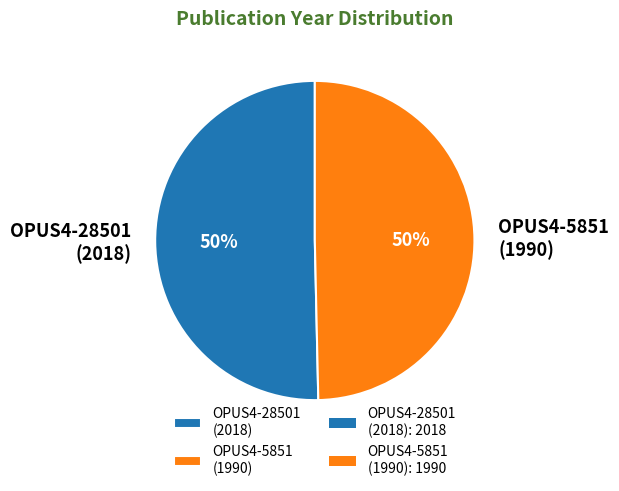

The OPUS4-28501 (2018) slice represents 50% of the pie. True or false?

True